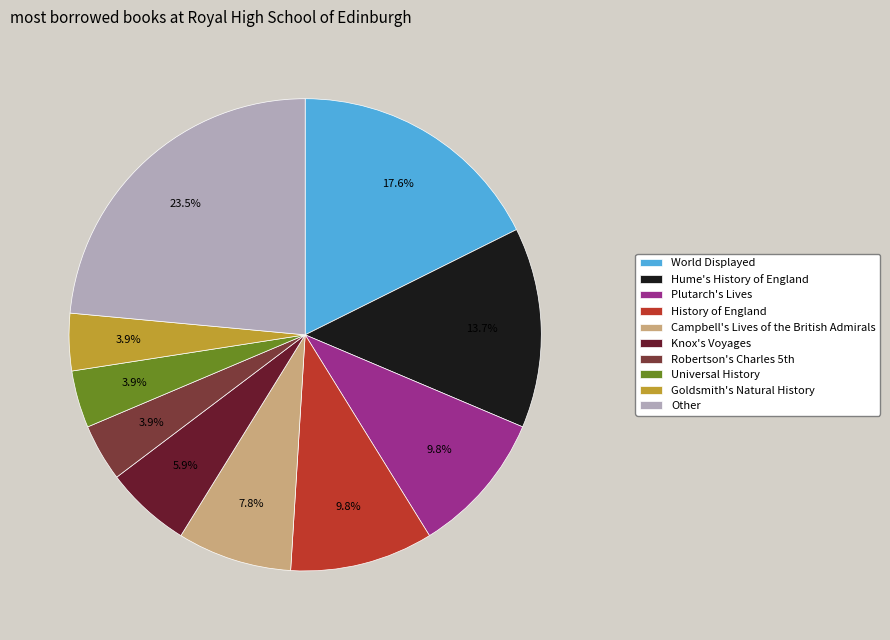

Count the number of slices in the pie.

10